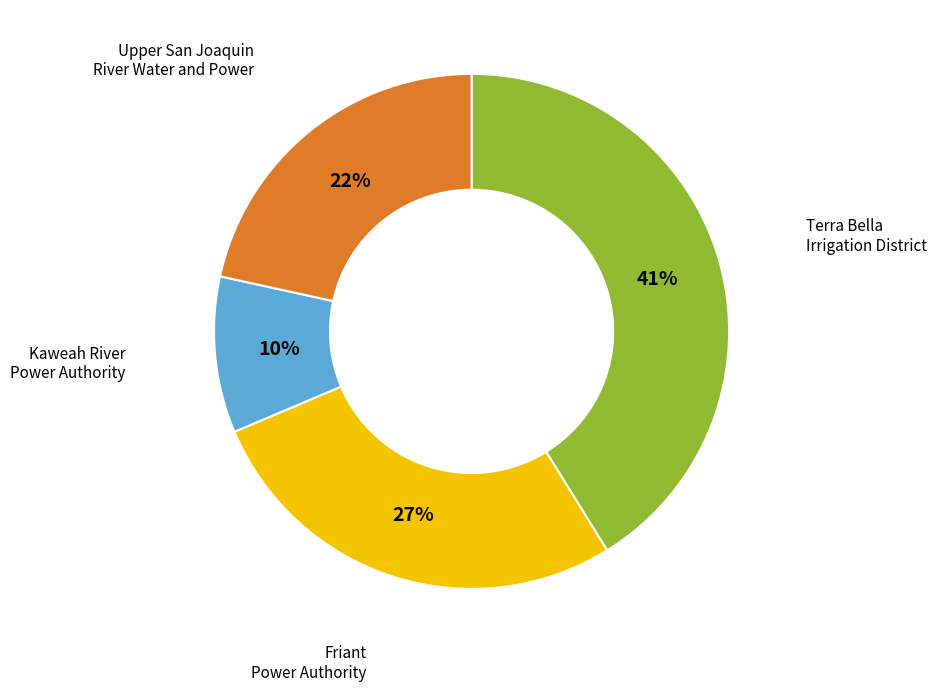

Rank the categories by value from lowest to highest.

Kaweah River Power Authority, Upper San Joaquin River Water and Power, Friant Power Authority, Terra Bella Irrigation District